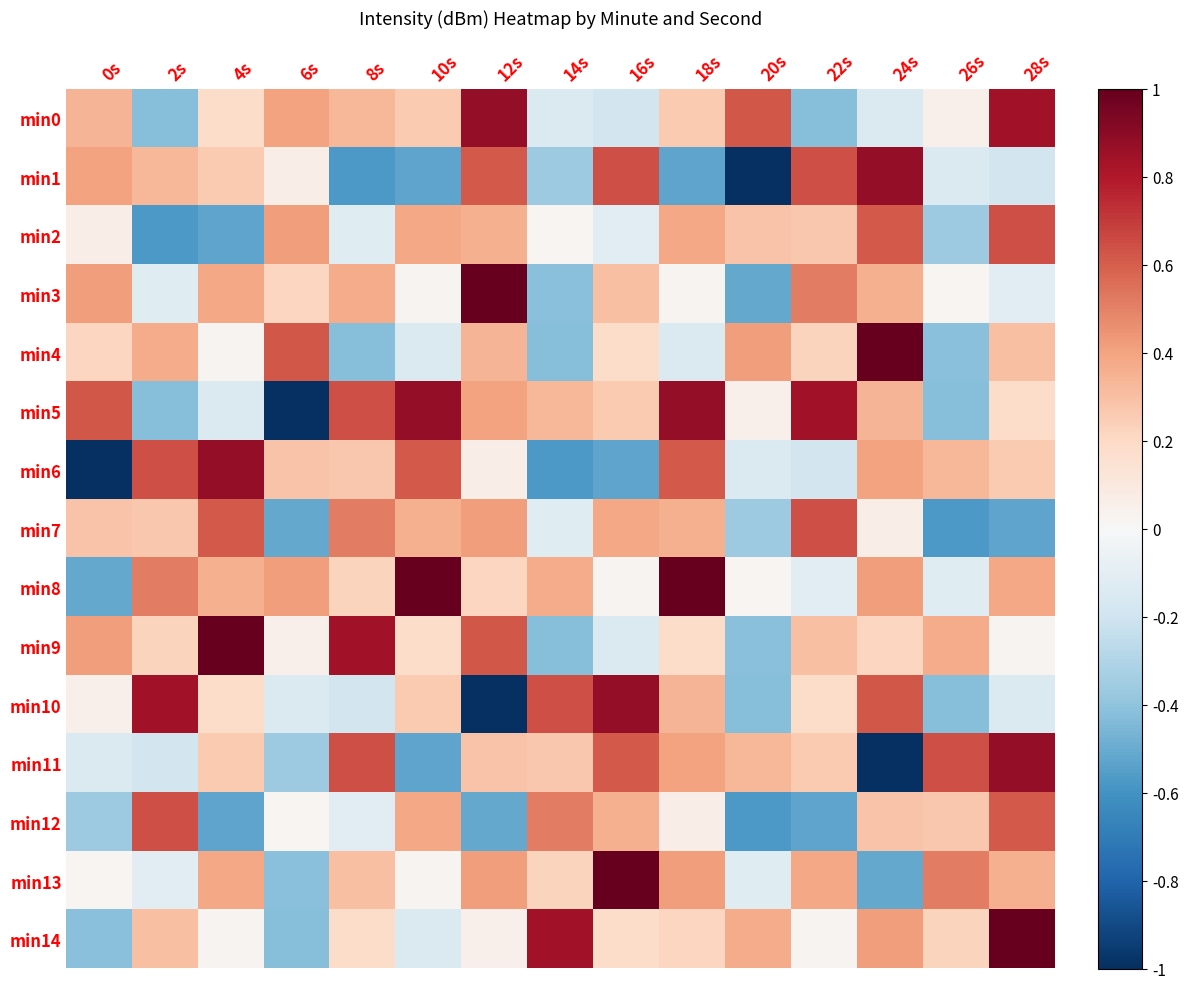

What is the difference between the highest and lowest values at 10s?

1.5